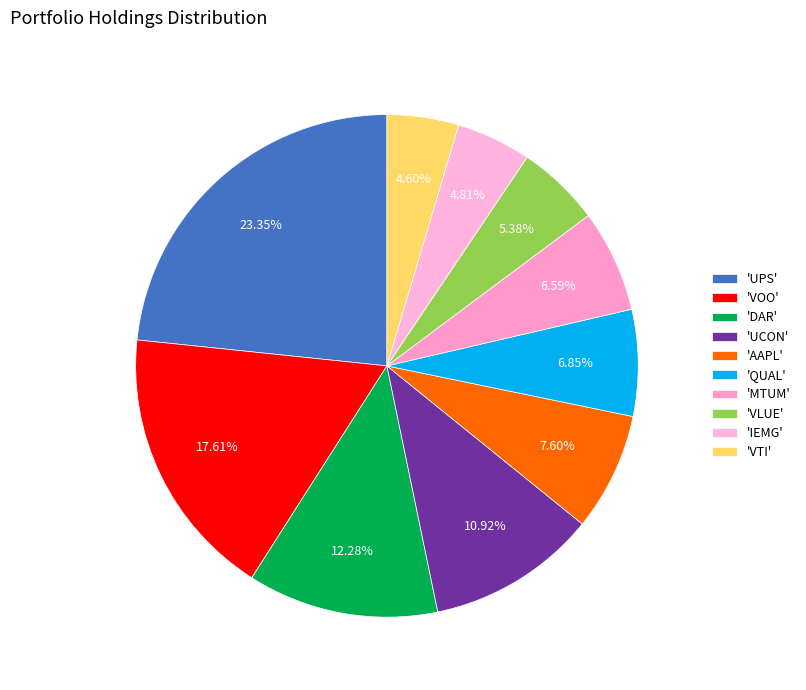

Is there any slice that represents more than half of the pie?

No